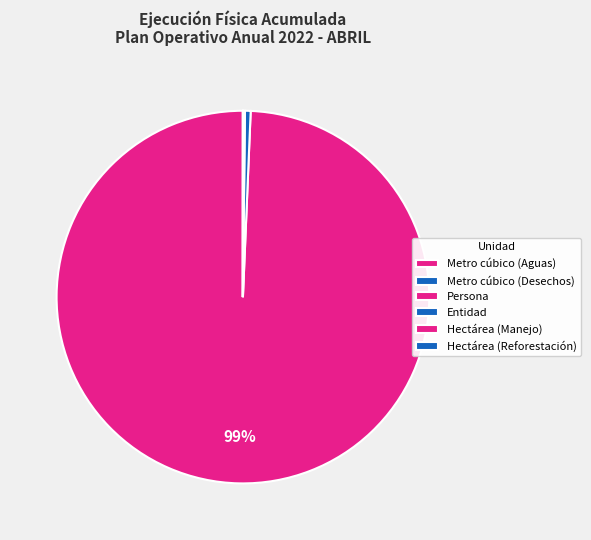

Rank the categories by value from lowest to highest.

Hectárea (Manejo), Hectárea (Reforestación), Entidad, Persona, Metro cúbico (Desechos), Metro cúbico (Aguas)